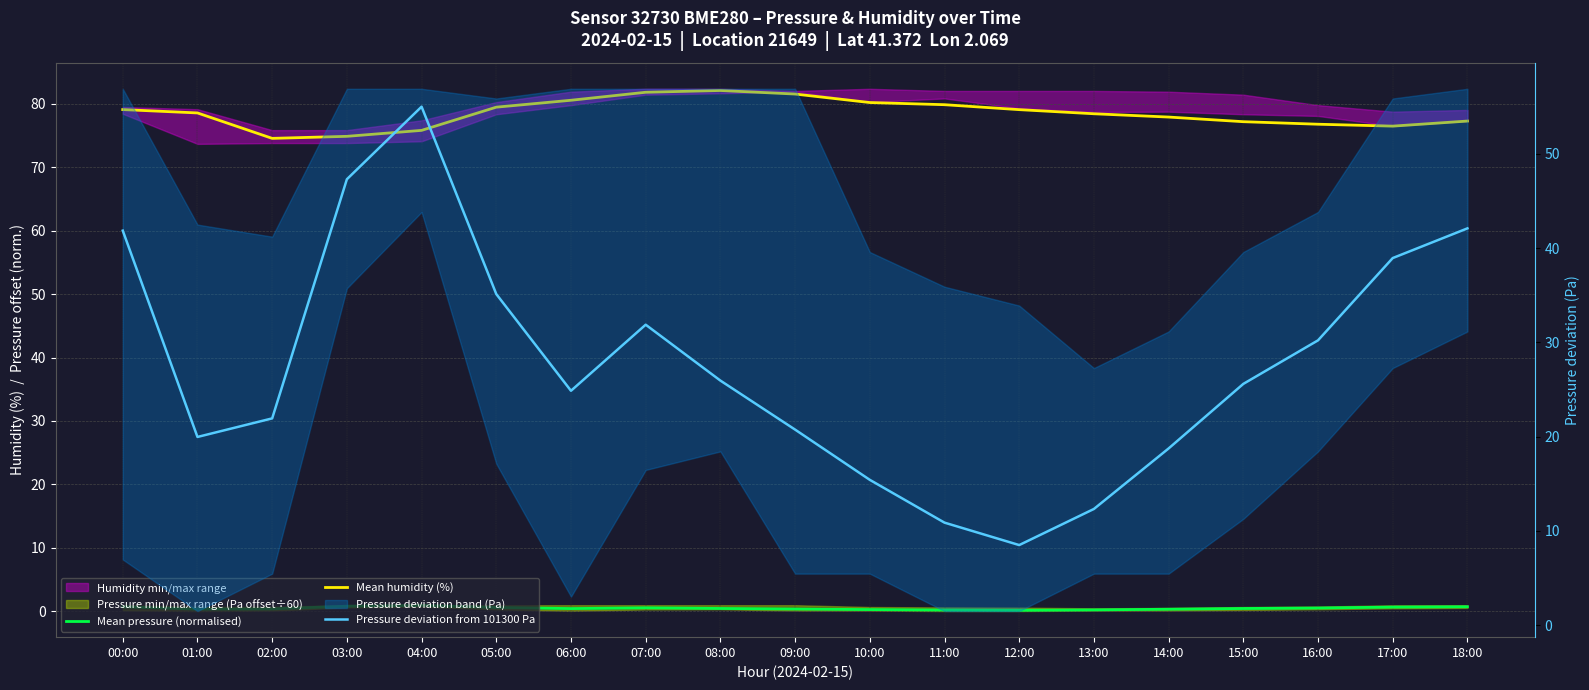

List the series in order of their overall mean, highest first.

Mean humidity (%), Pressure deviation from 101300 Pa, Mean pressure (normalised)